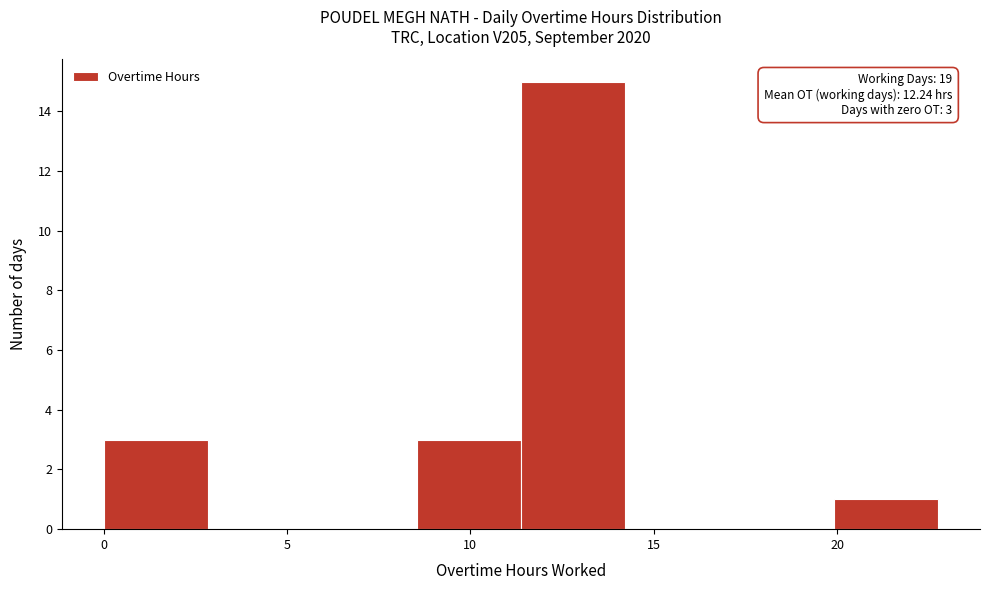

Over which range of the x-axis is the bar tallest?

11.5 to 14.0